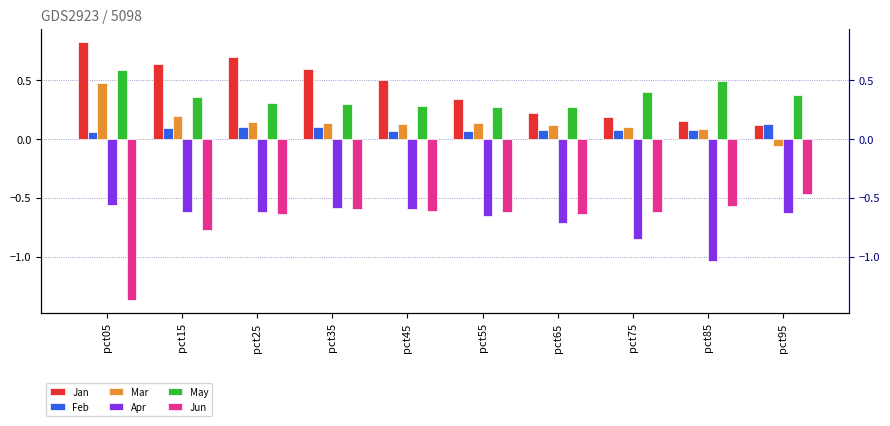

Reading left to right, what are all the values shown in this chart?

Jan: 0.8	0.6	0.7	0.6	0.5	0.3	0.2	0.2	0.1	0.1
Feb: 0.1	0.1	0.1	0.1	0.1	0.1	0.1	0.1	0.1	0.1
Mar: 0.5	0.2	0.1	0.1	0.1	0.1	0.1	0.1	0.1	-0.1
Apr: -0.6	-0.6	-0.6	-0.6	-0.6	-0.7	-0.7	-0.8	-1.0	-0.6
May: 0.6	0.4	0.3	0.3	0.3	0.3	0.3	0.4	0.5	0.4
Jun: -1.4	-0.8	-0.6	-0.6	-0.6	-0.6	-0.6	-0.6	-0.6	-0.5